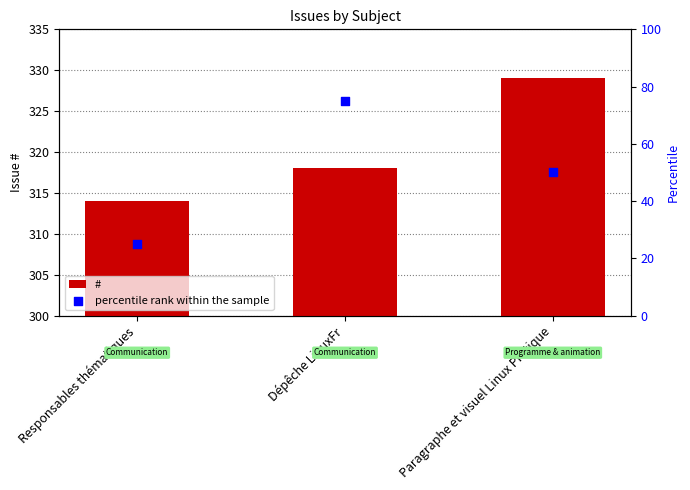

Which series has the widest spread of Y values?

percentile rank within the sample